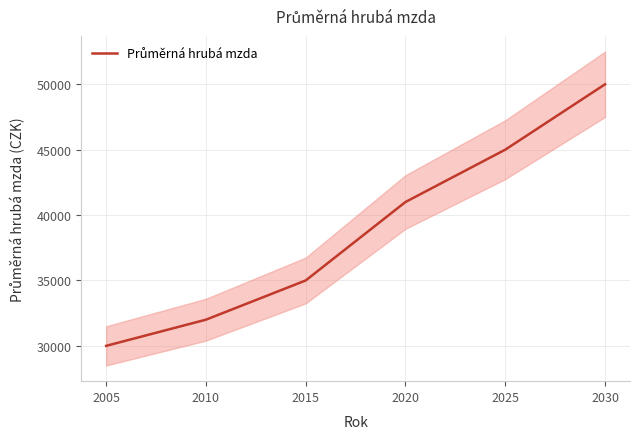

Which has a higher value, 2015 or 2010?

2015